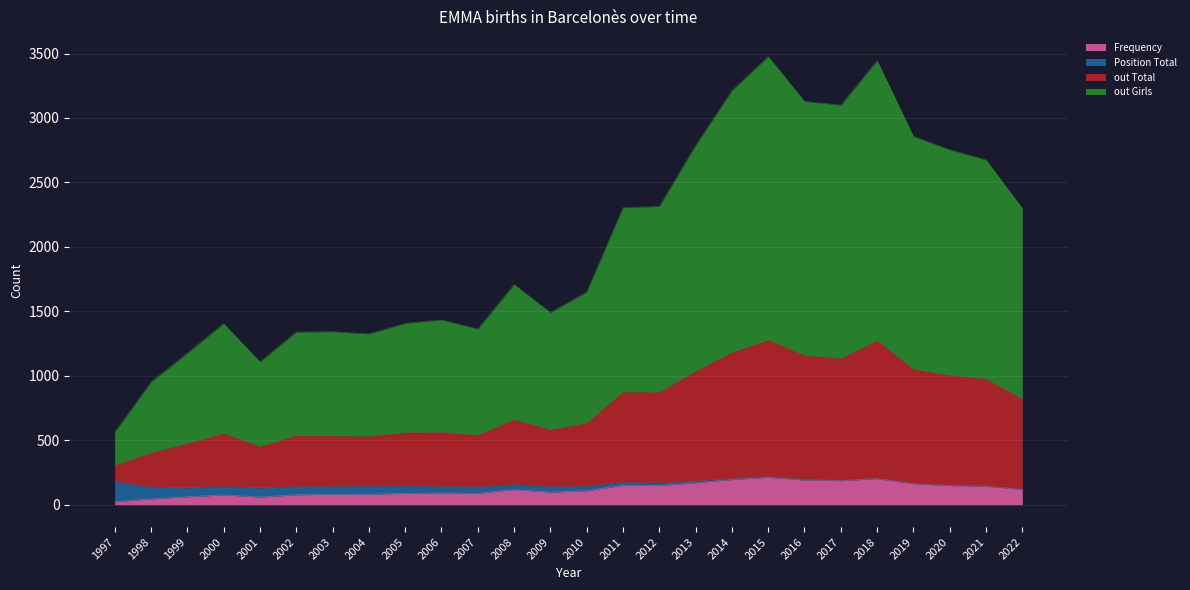

Does the chart display data point markers on the line(s)?

No